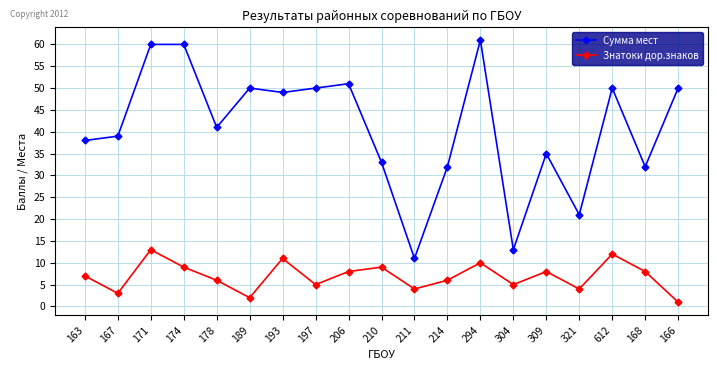

List the series in order of their overall mean, lowest first.

Знатоки дор.знаков, Сумма мест